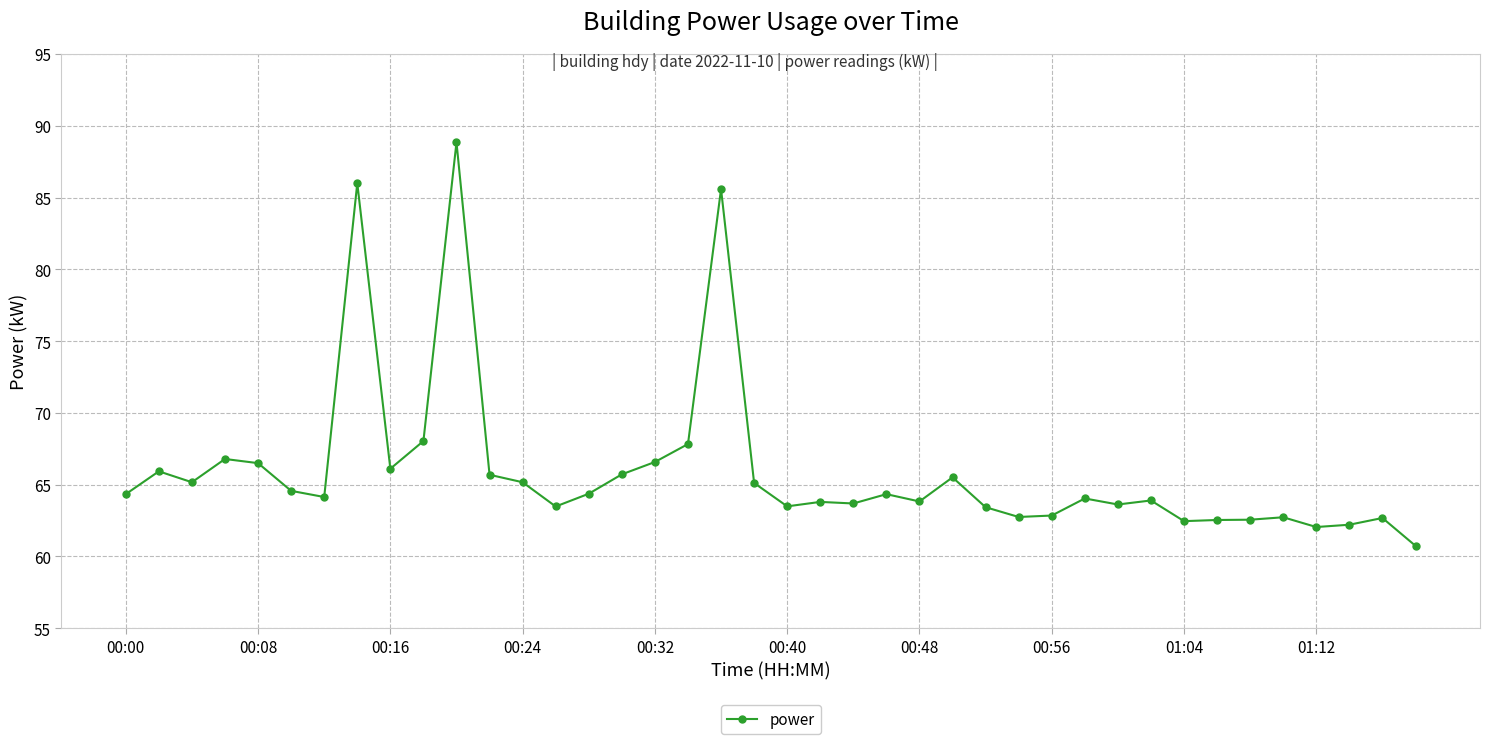

What is the value of the 12th point from the left?

65.7